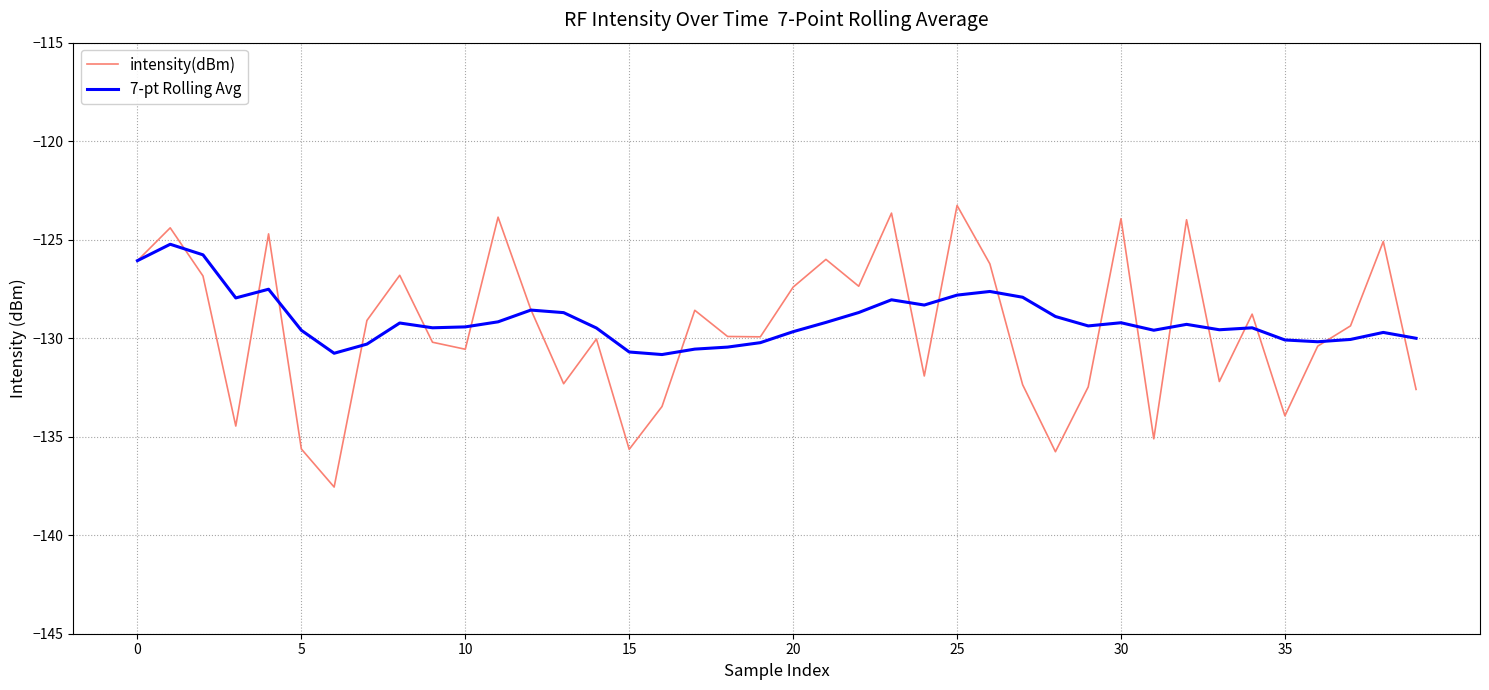

What is the lowest value of the 7-pt Rolling Avg series?

-130.8